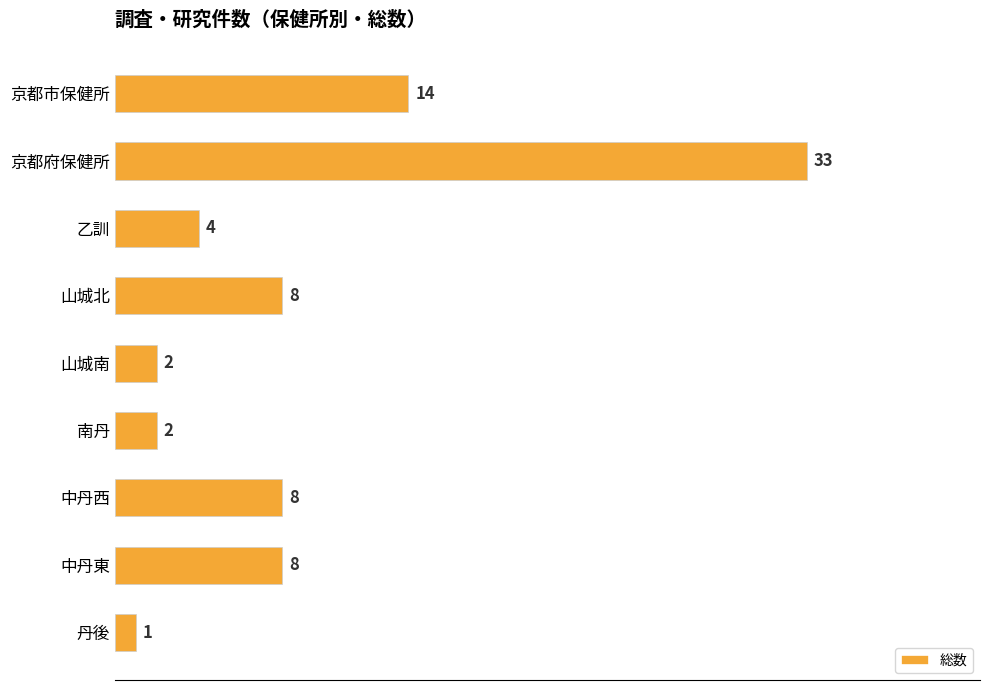

What is the ratio of the value at 南丹 to the value at 乙訓?

0.5